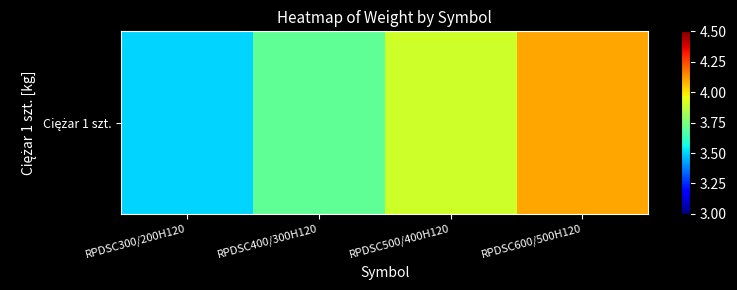

What is the difference between the values at RPDSC400/300H120 and RPDSC300/200H120?

0.2